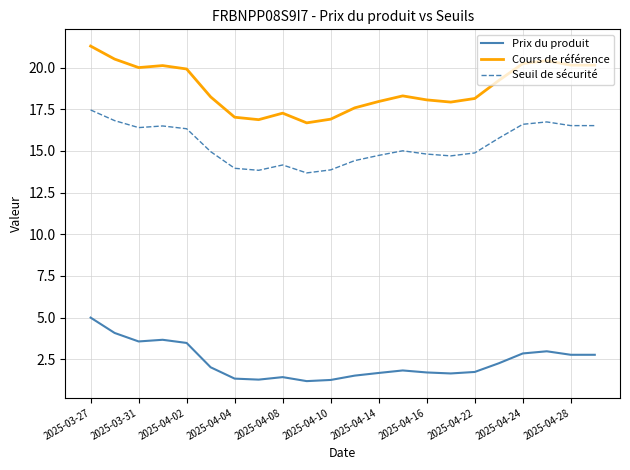

Rank the series by their maximum value, from lowest to highest.

Prix du produit, Seuil de sécurité, Cours de référence